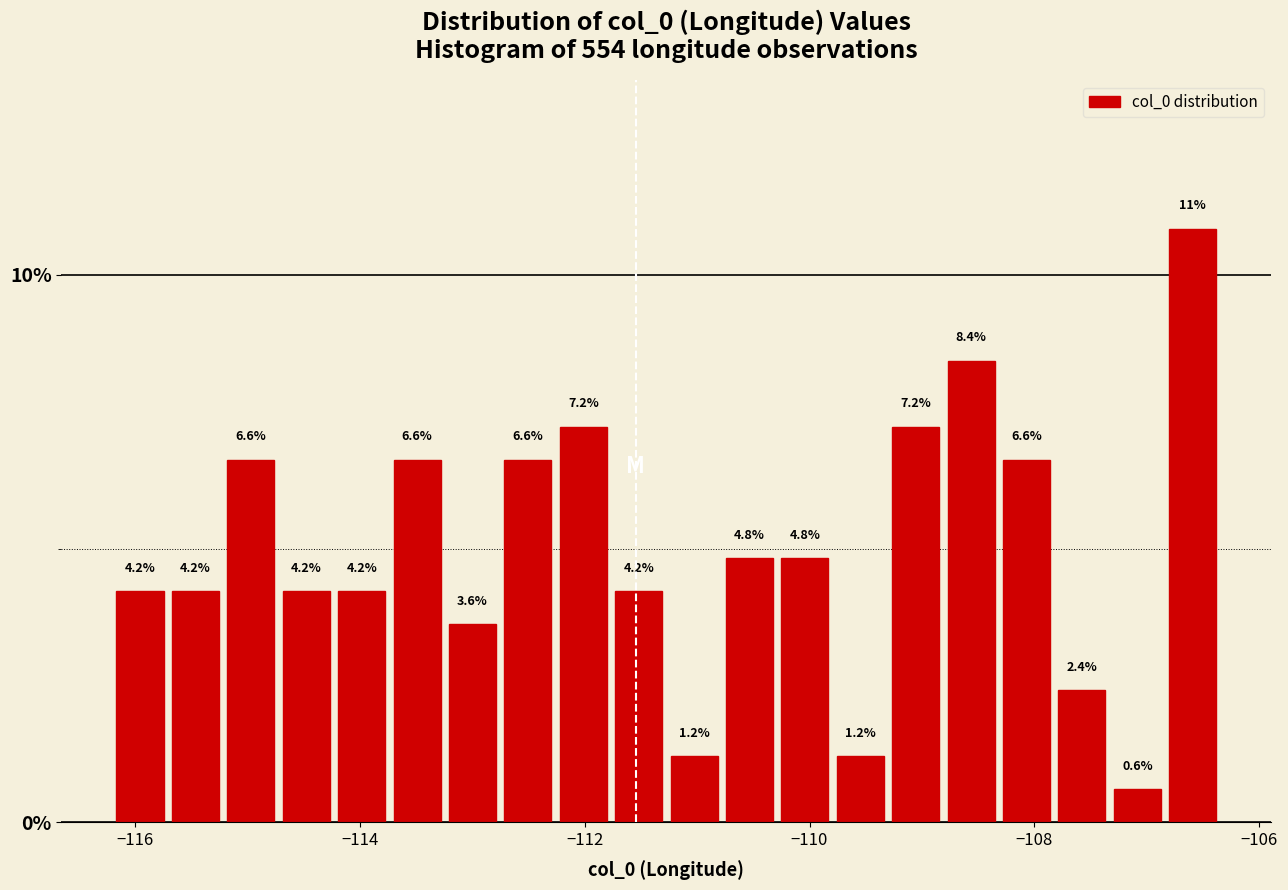

Around what value on the x-axis is the tallest bar? Give the approximate position of its centre, as read against the axis.

-106.6